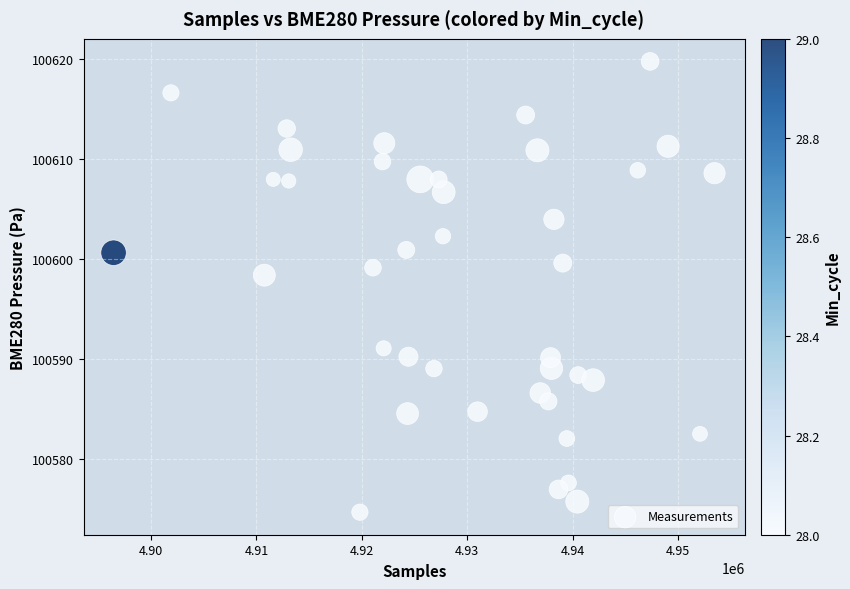

What is the range of Y values (max minus min)?

45.1